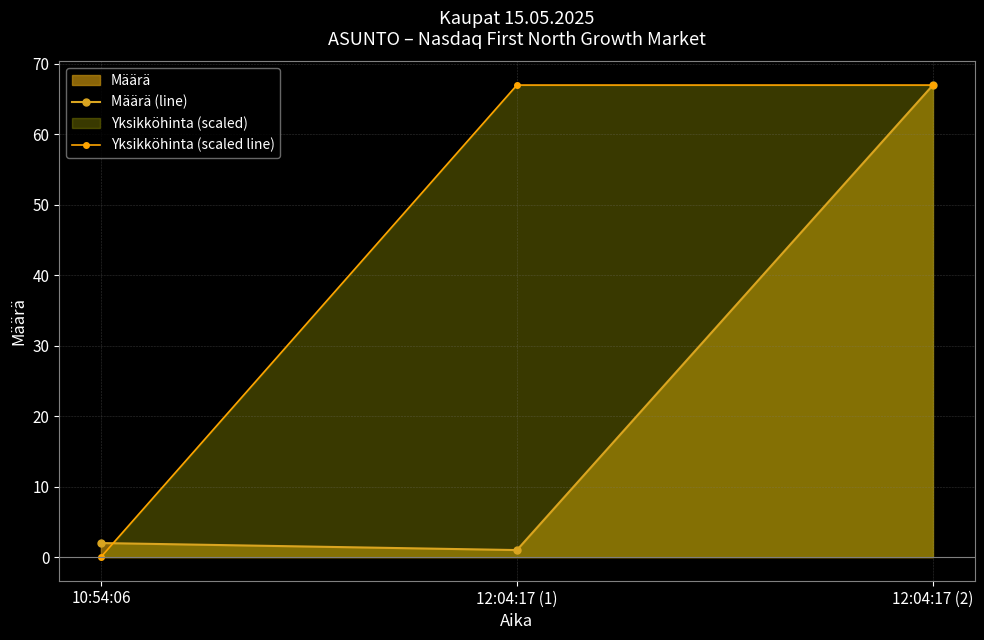

The Yksikköhinta (scaled line) series shows 26.2 at 12:04:17 (1). True or false?

False